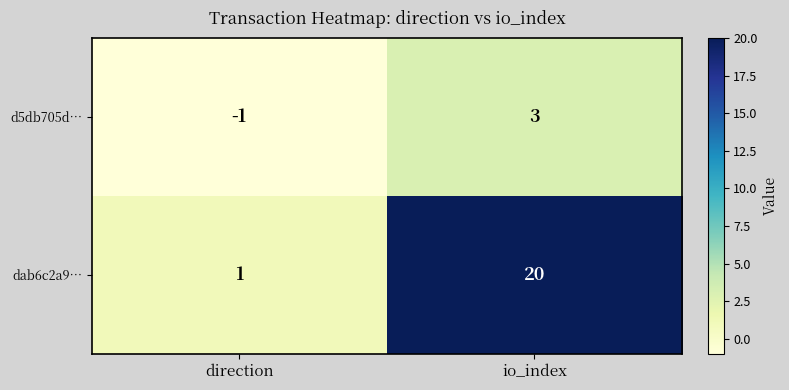

Rank the series by their maximum value, from lowest to highest.

d5db705d…, dab6c2a9…